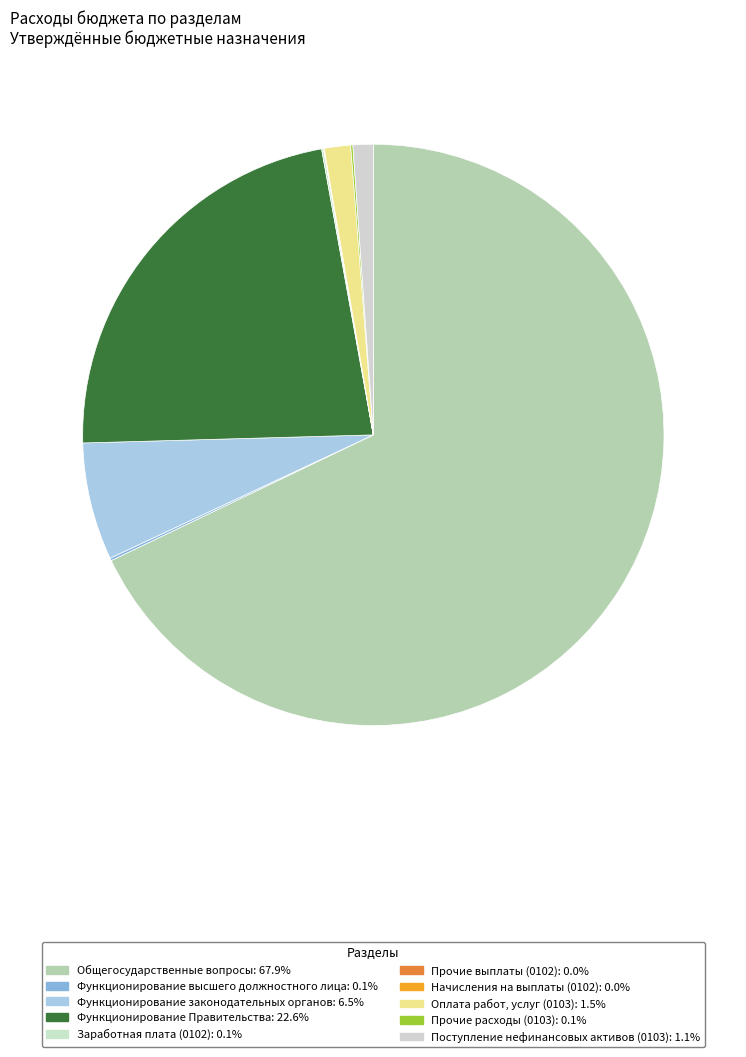

True or false: Функционирование законодательных органов accounts for 12% of the total.

False